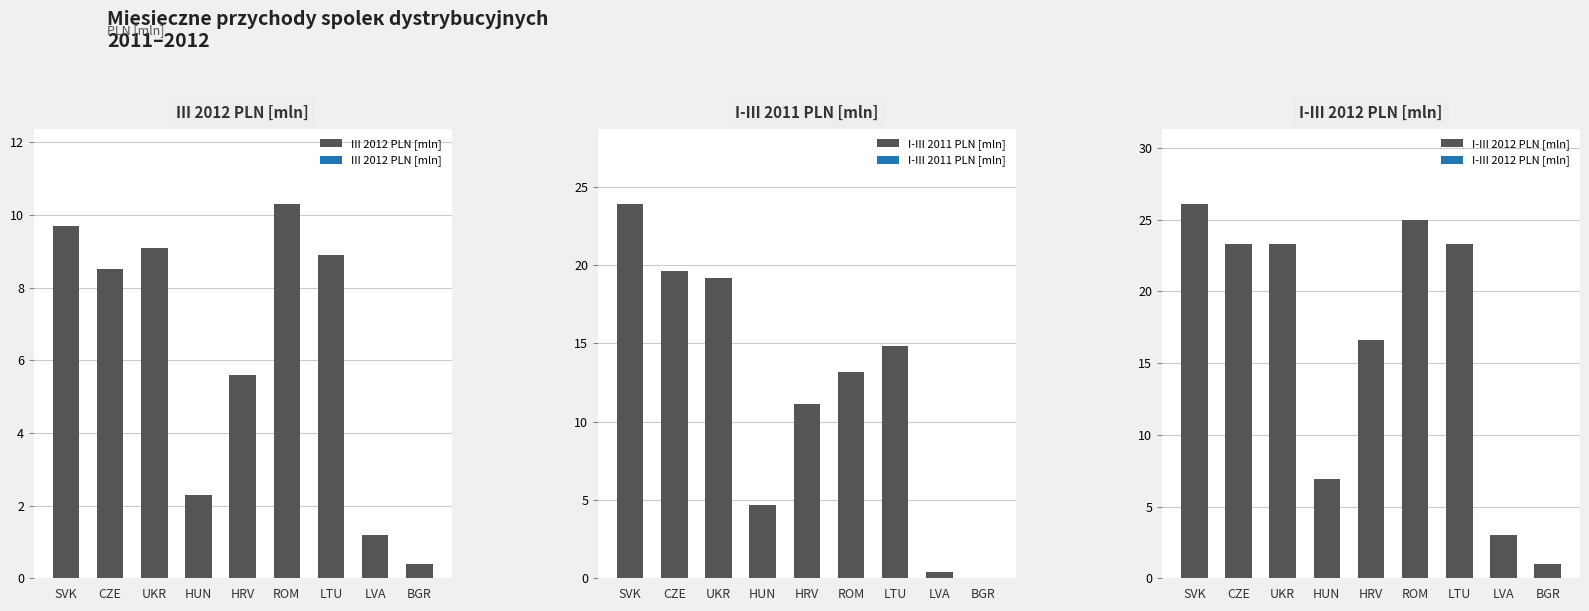

Reading left to right, extract all data points from this chart.

III 2012 PLN [mln]: SVK=9.7	CZE=8.5	UKR=9.1	HUN=2.3	HRV=5.6	ROM=10.3	LTU=8.9	LVA=1.2	BGR=0.4
I-III 2011 PLN [mln]: SVK=23.9	CZE=19.6	UKR=19.2	HUN=4.7	HRV=11.1	ROM=13.2	LTU=14.8	LVA=0.4	BGR=0.0
I-III 2012 PLN [mln]: SVK=26.1	CZE=23.3	UKR=23.3	HUN=6.9	HRV=16.6	ROM=25.0	LTU=23.3	LVA=3.0	BGR=1.0